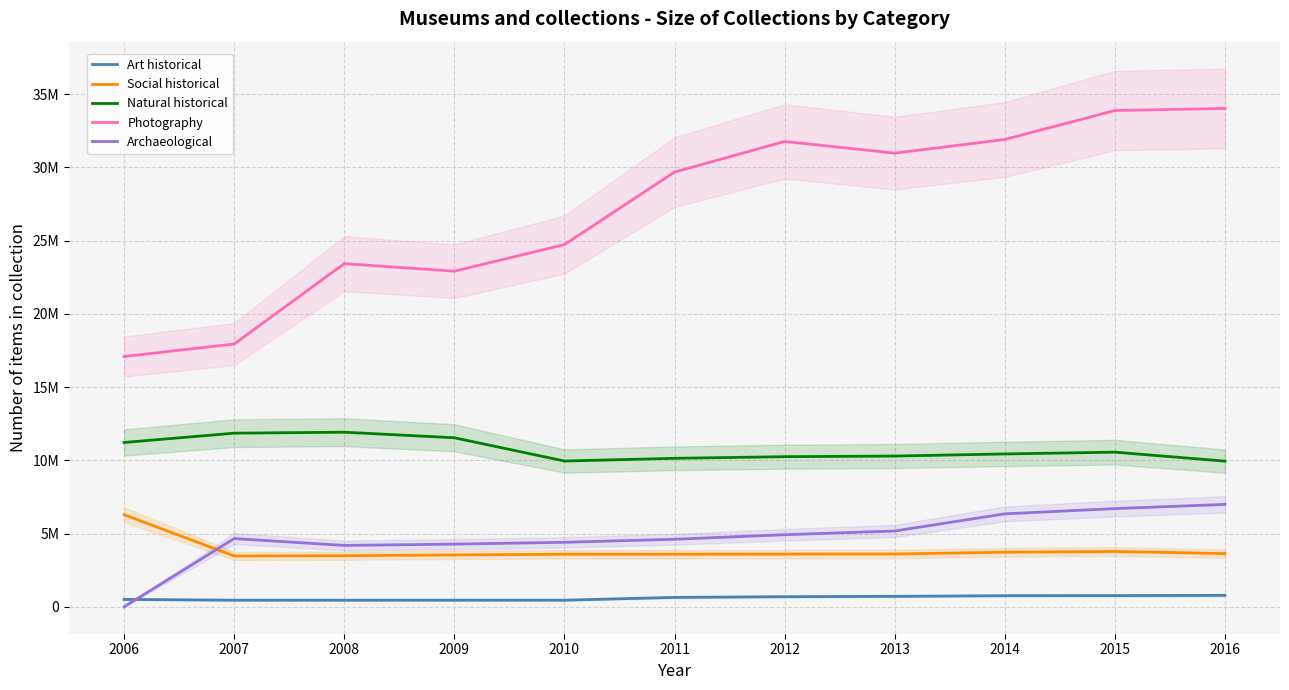

What is the approximate value of Natural historical at 2012, to the nearest 50?

10250100